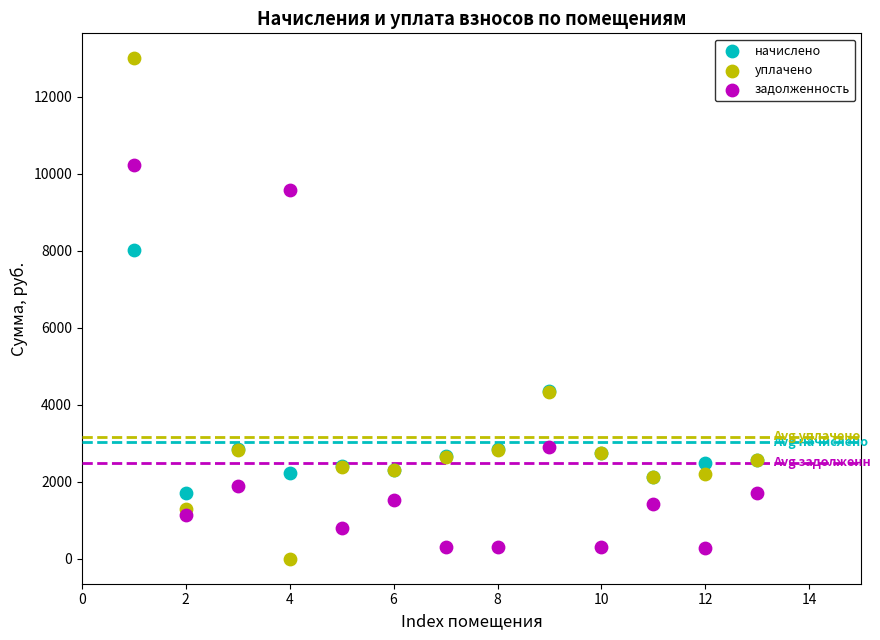

Which series has the largest Y range (max minus min)?

уплачено